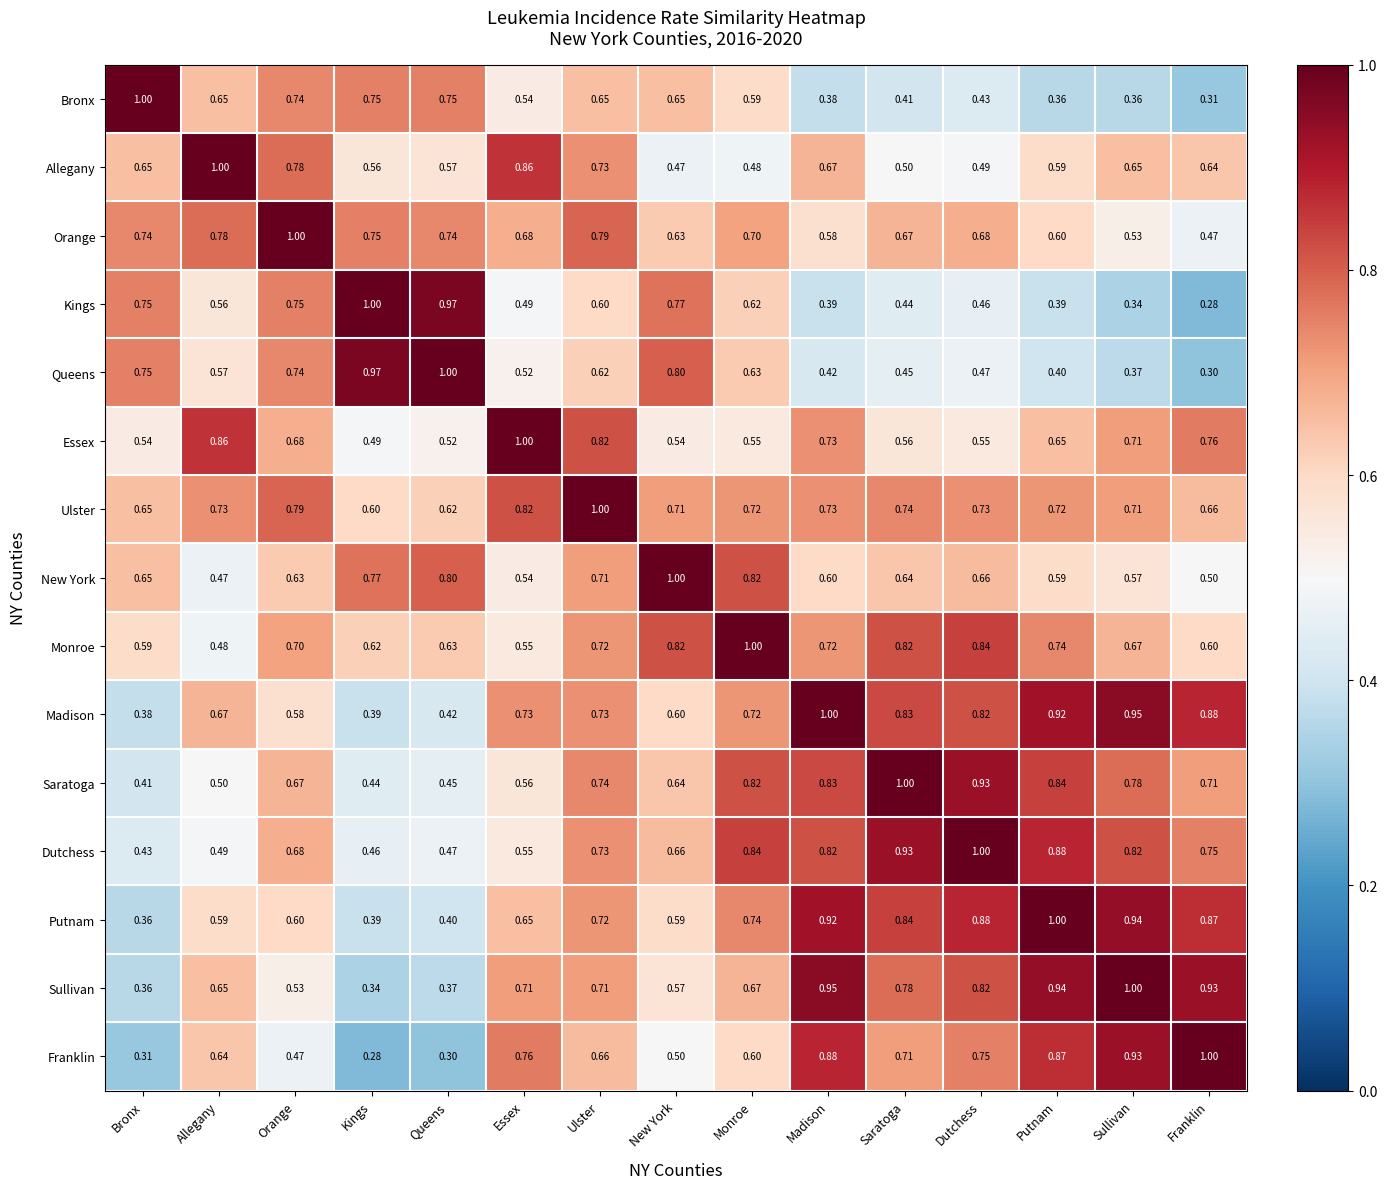

Where is Dutchess nearest to the value 0?

Bronx